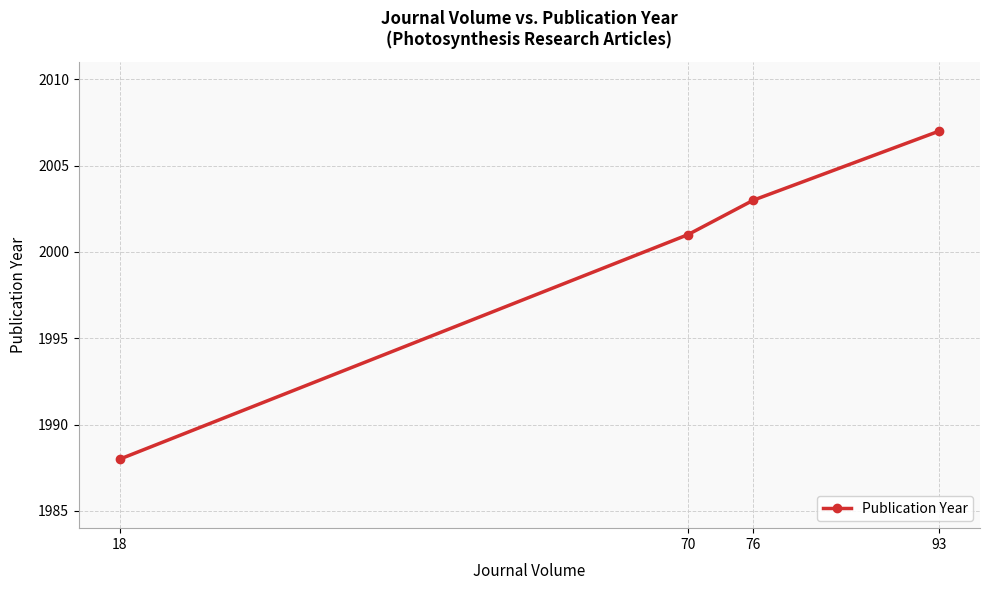

What is the smallest value displayed?

1988